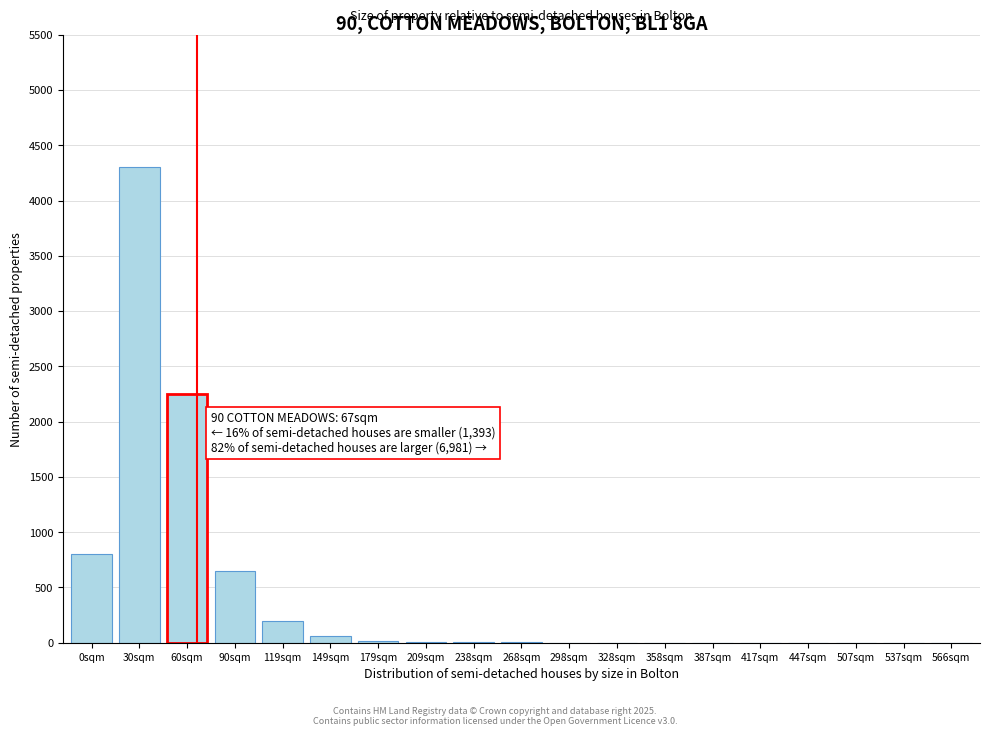

What is the sum of all values?

8302